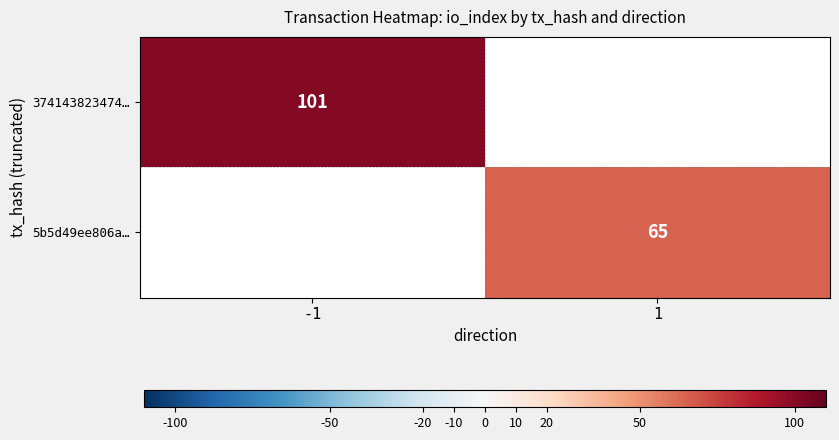

At which category does the chart reach its minimum across all series?

1